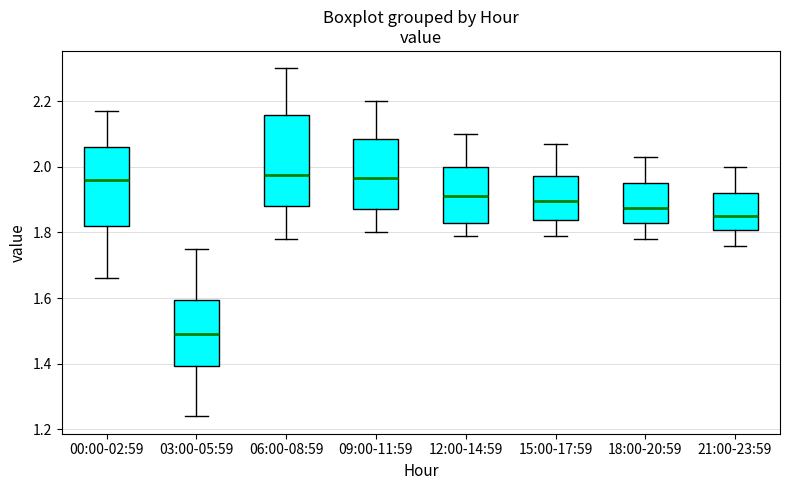

Reading left to right, transcribe this box plot: for each box, give where its median line is, the range the box spans, and where its two whiskers end, as read against the y-axis. The values are not printed on the chart, so give them approximately, as read against the axis.

00:00-02:59: median 1.96, box 1.82 to 2.06, whiskers 1.66 to 2.18
03:00-05:59: median 1.50, box 1.40 to 1.60, whiskers 1.24 to 1.76
06:00-08:59: median 1.98, box 1.88 to 2.16, whiskers 1.78 to 2.30
09:00-11:59: median 1.96, box 1.88 to 2.08, whiskers 1.80 to 2.20
12:00-14:59: median 1.92, box 1.84 to 2.00, whiskers 1.80 to 2.10
15:00-17:59: median 1.90, box 1.84 to 1.98, whiskers 1.80 to 2.08
18:00-20:59: median 1.88, box 1.82 to 1.96, whiskers 1.78 to 2.04
21:00-23:59: median 1.86, box 1.80 to 1.92, whiskers 1.76 to 2.00